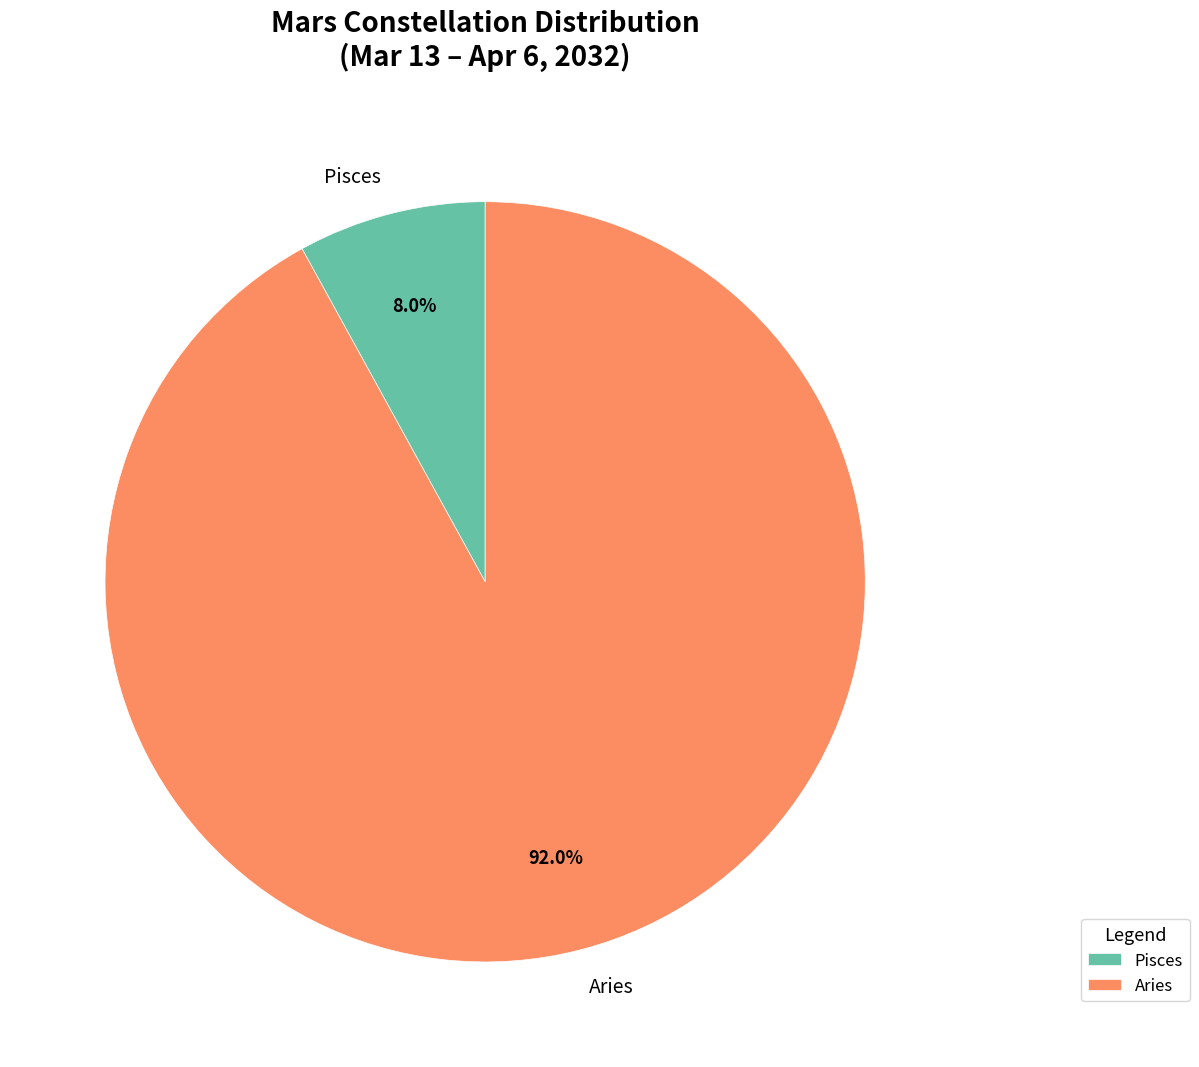

To the nearest percent, what portion does Aries represent?

92%